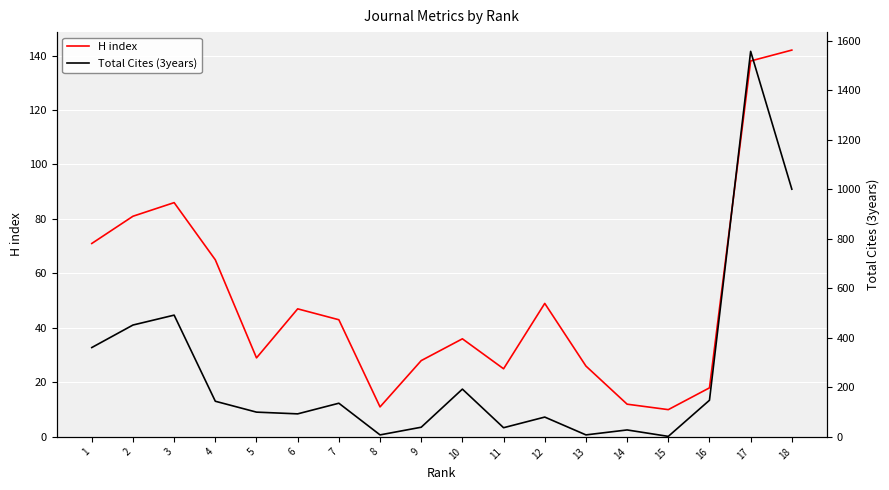

True or false: H index and Total Cites (3years) intersect in this chart.

True